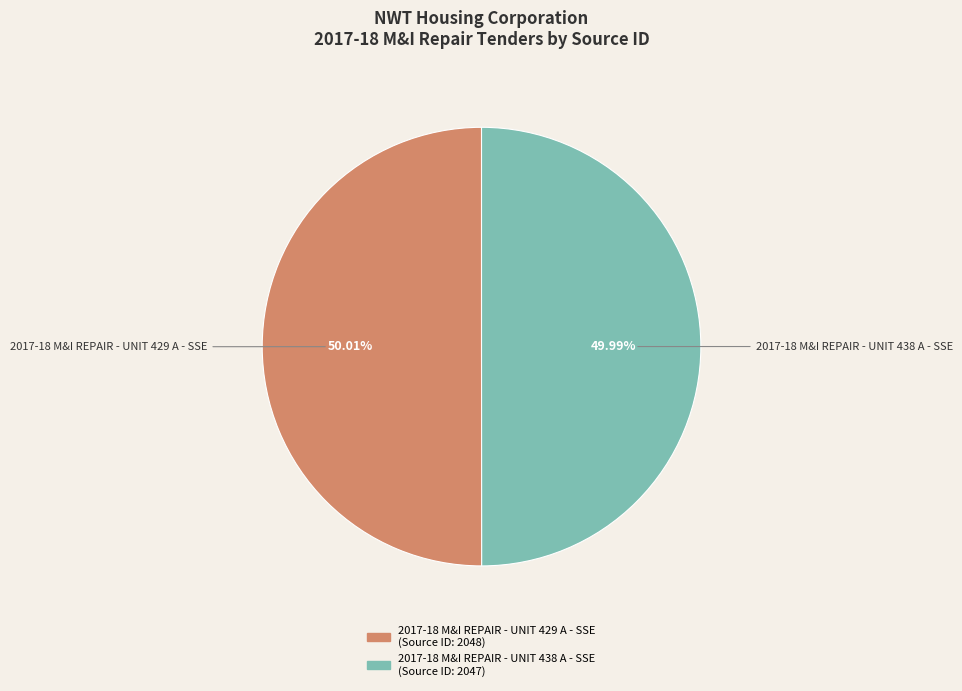

What is the ratio of the value at 2017-18 M&I REPAIR - UNIT 429 A - SSE to the value at 2017-18 M&I REPAIR - UNIT 438 A - SSE?

1.0